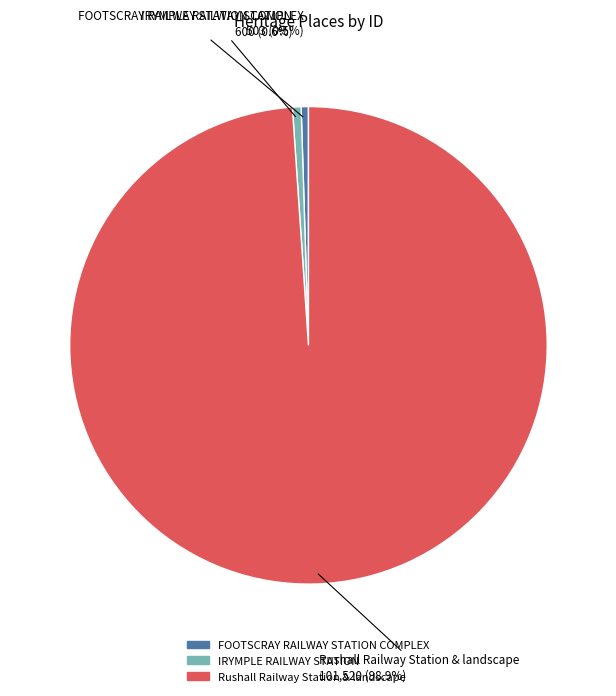

To the nearest percent, what is the difference between the largest and smallest slice percentages?

98%